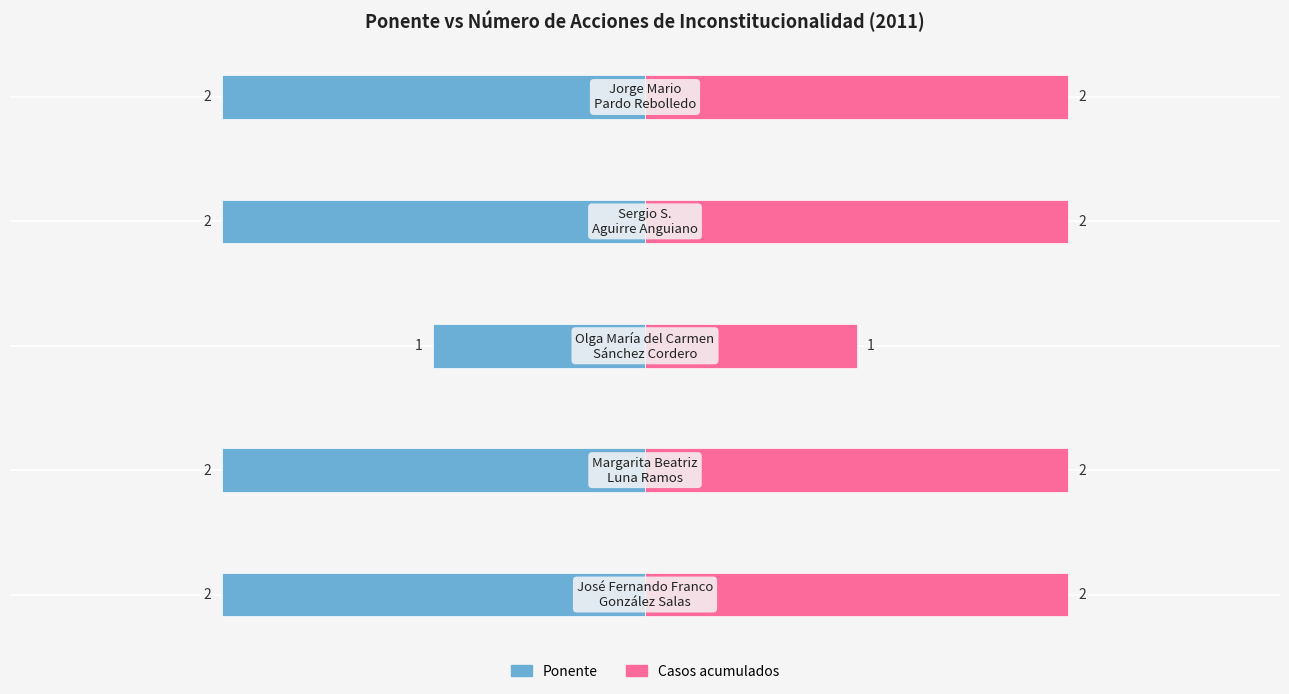

List the series in order of their peak value, lowest first.

Ponente (casos), Ponente (casos acumulados)